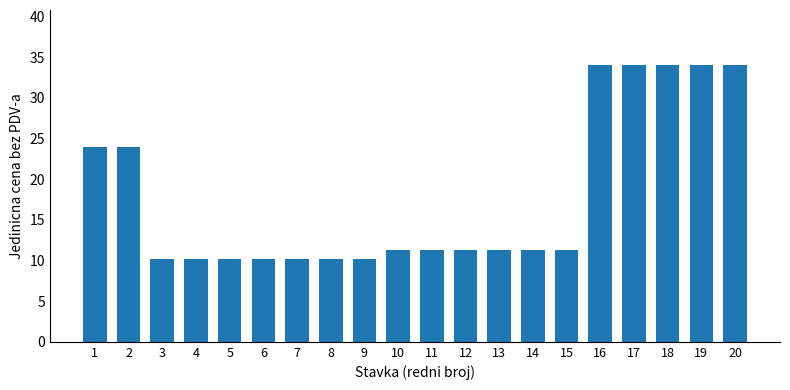

What is the ratio of the value at 2 to the value at 6?

2.4